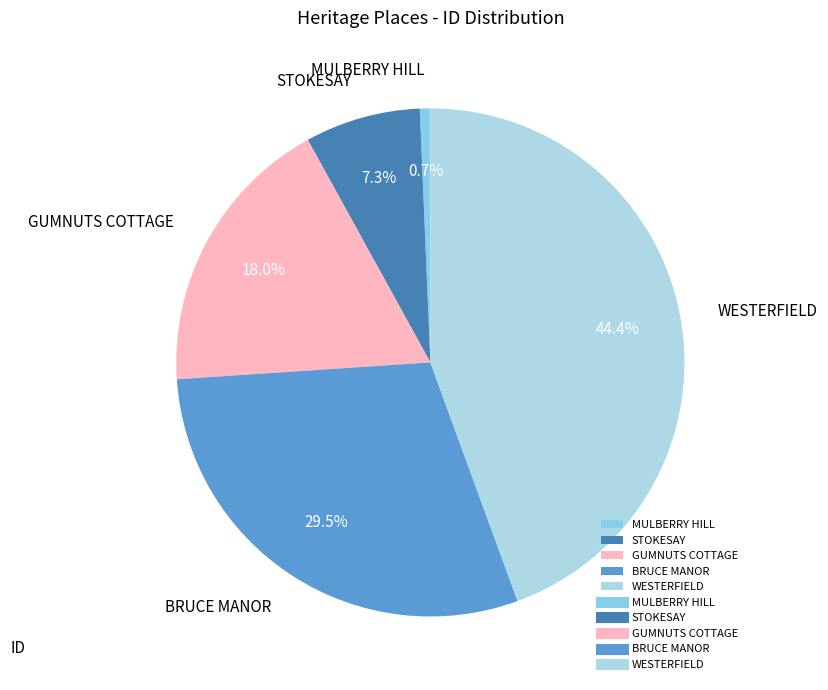

Which slice is the smallest?

MULBERRY HILL